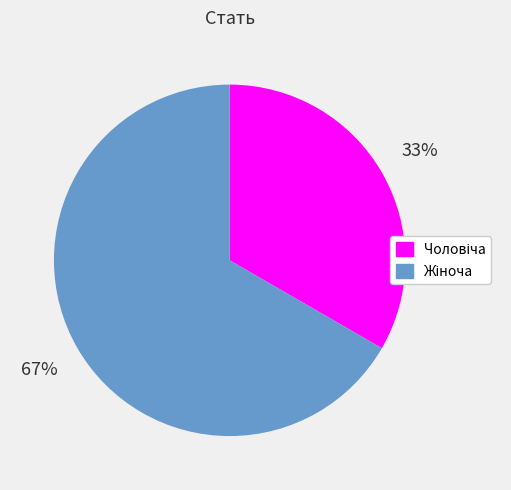

Does any single category account for the majority?

Yes